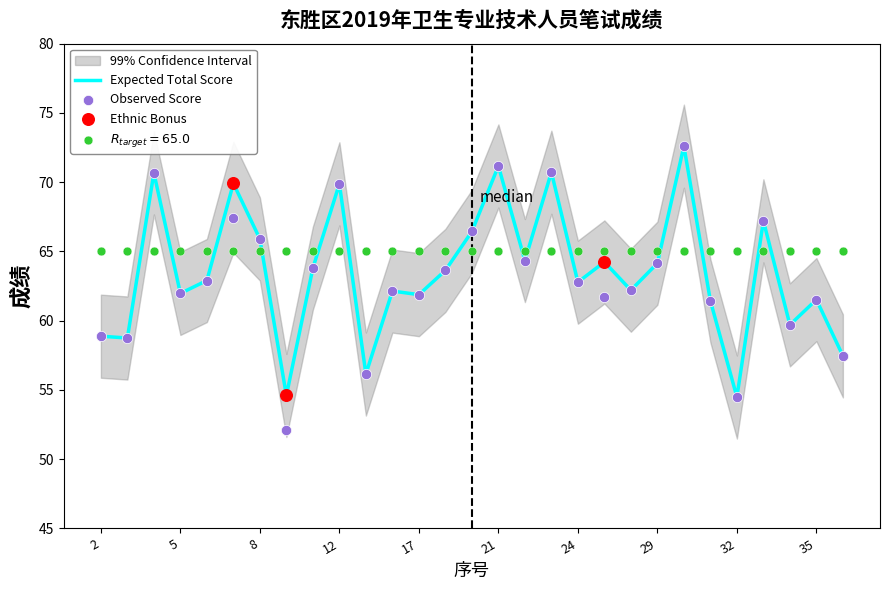

At which category is the sum across all series the highest?

30